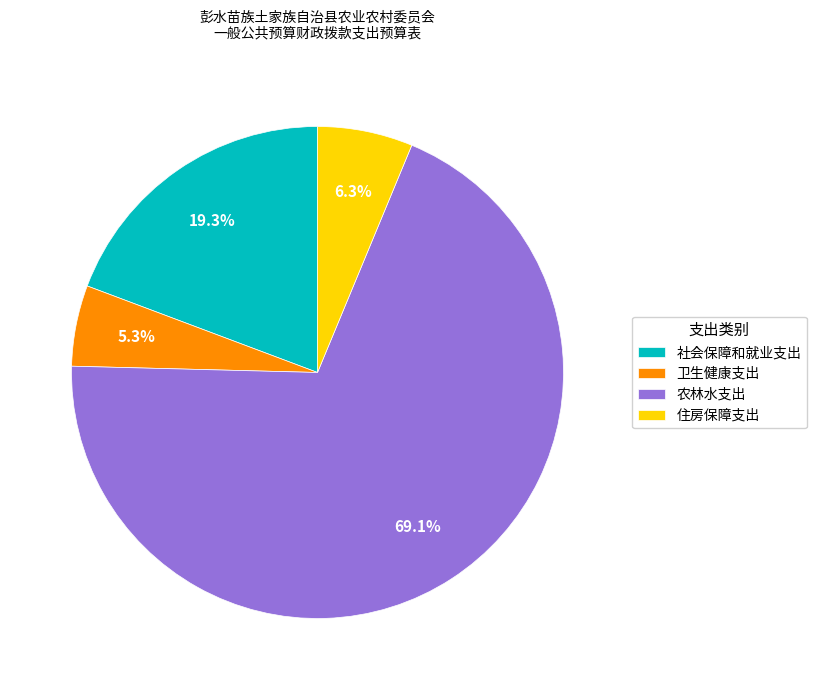

What is the largest slice in the pie chart?

农林水支出